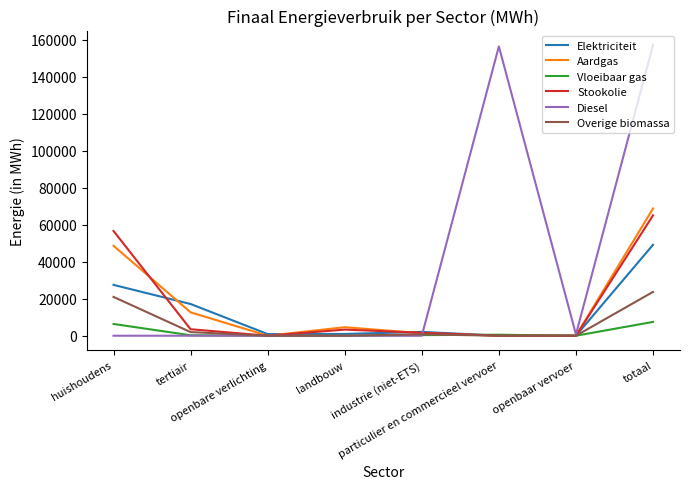

At which category is the sum across all series the highest?

totaal